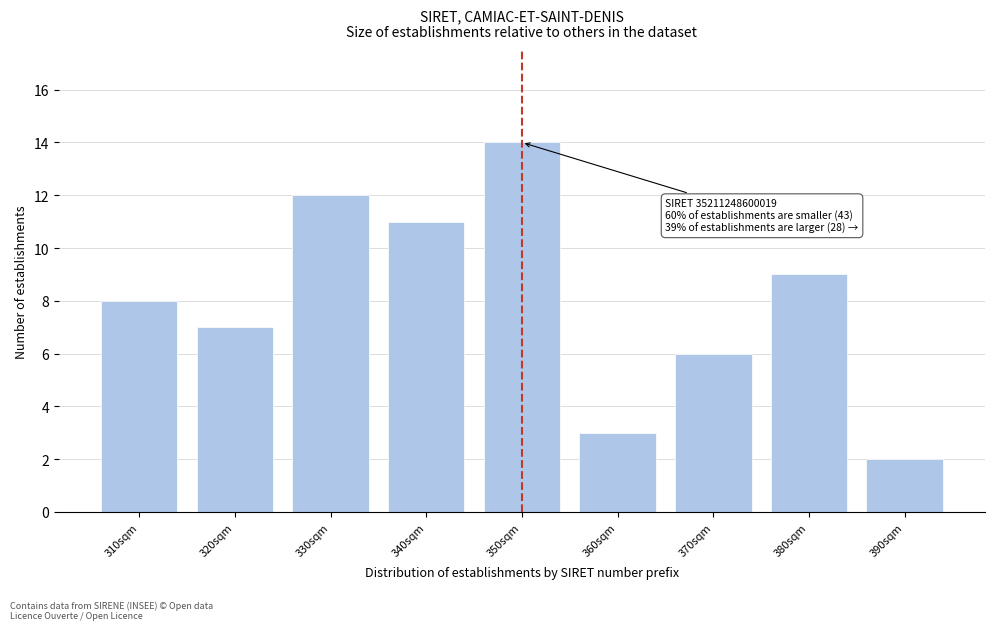

Reading right to left, what are all the values shown in this chart?

2	9	6	3	14	11	12	7	8